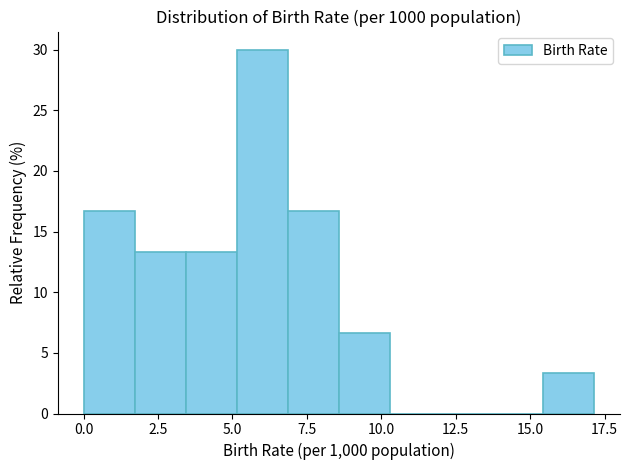

Read against the x-axis, roughly where is the centre of the tallest bar?

6.0